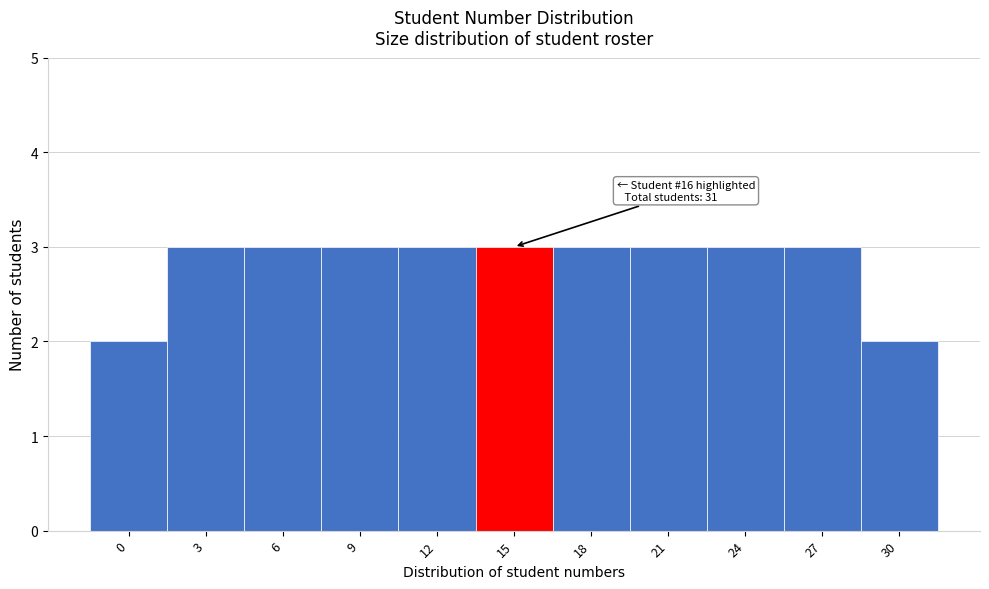

Reading right to left, extract all data points from this chart.

2	3	3	3	3	3	3	3	3	3	2